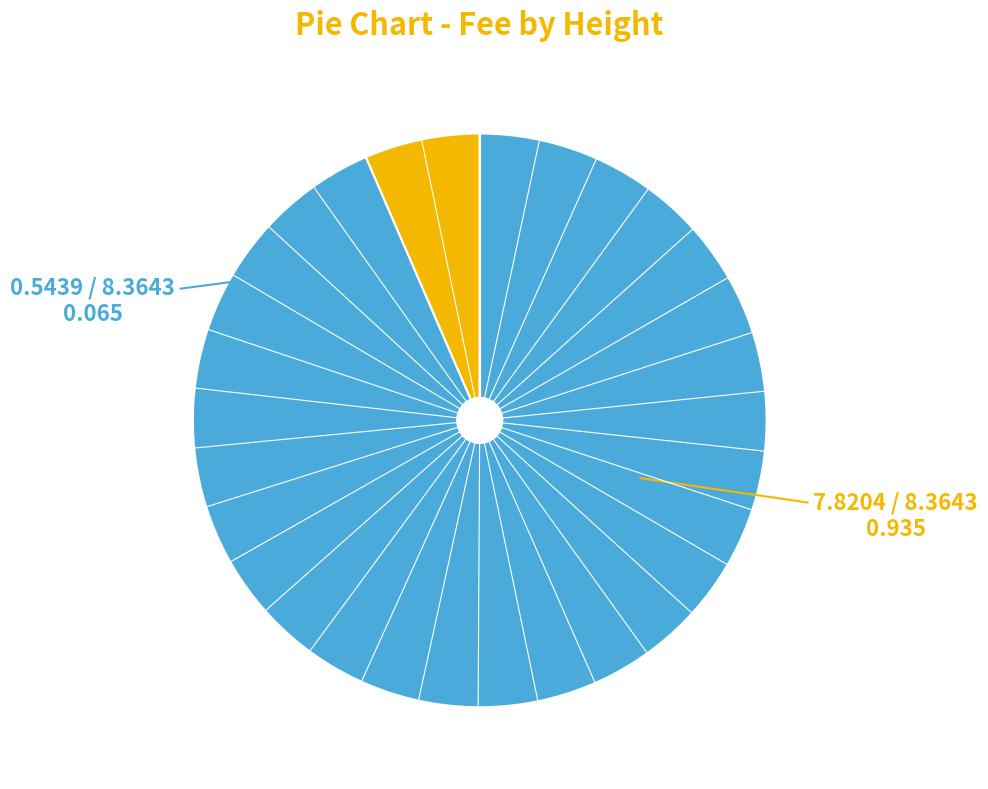

Is there a majority slice in this chart?

Yes